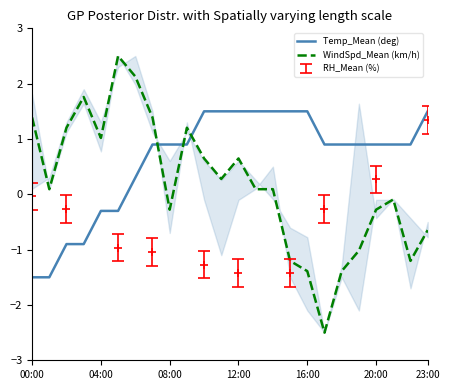

Is it true that Temp_Mean (deg) equals 1.5 at 12:00?

True